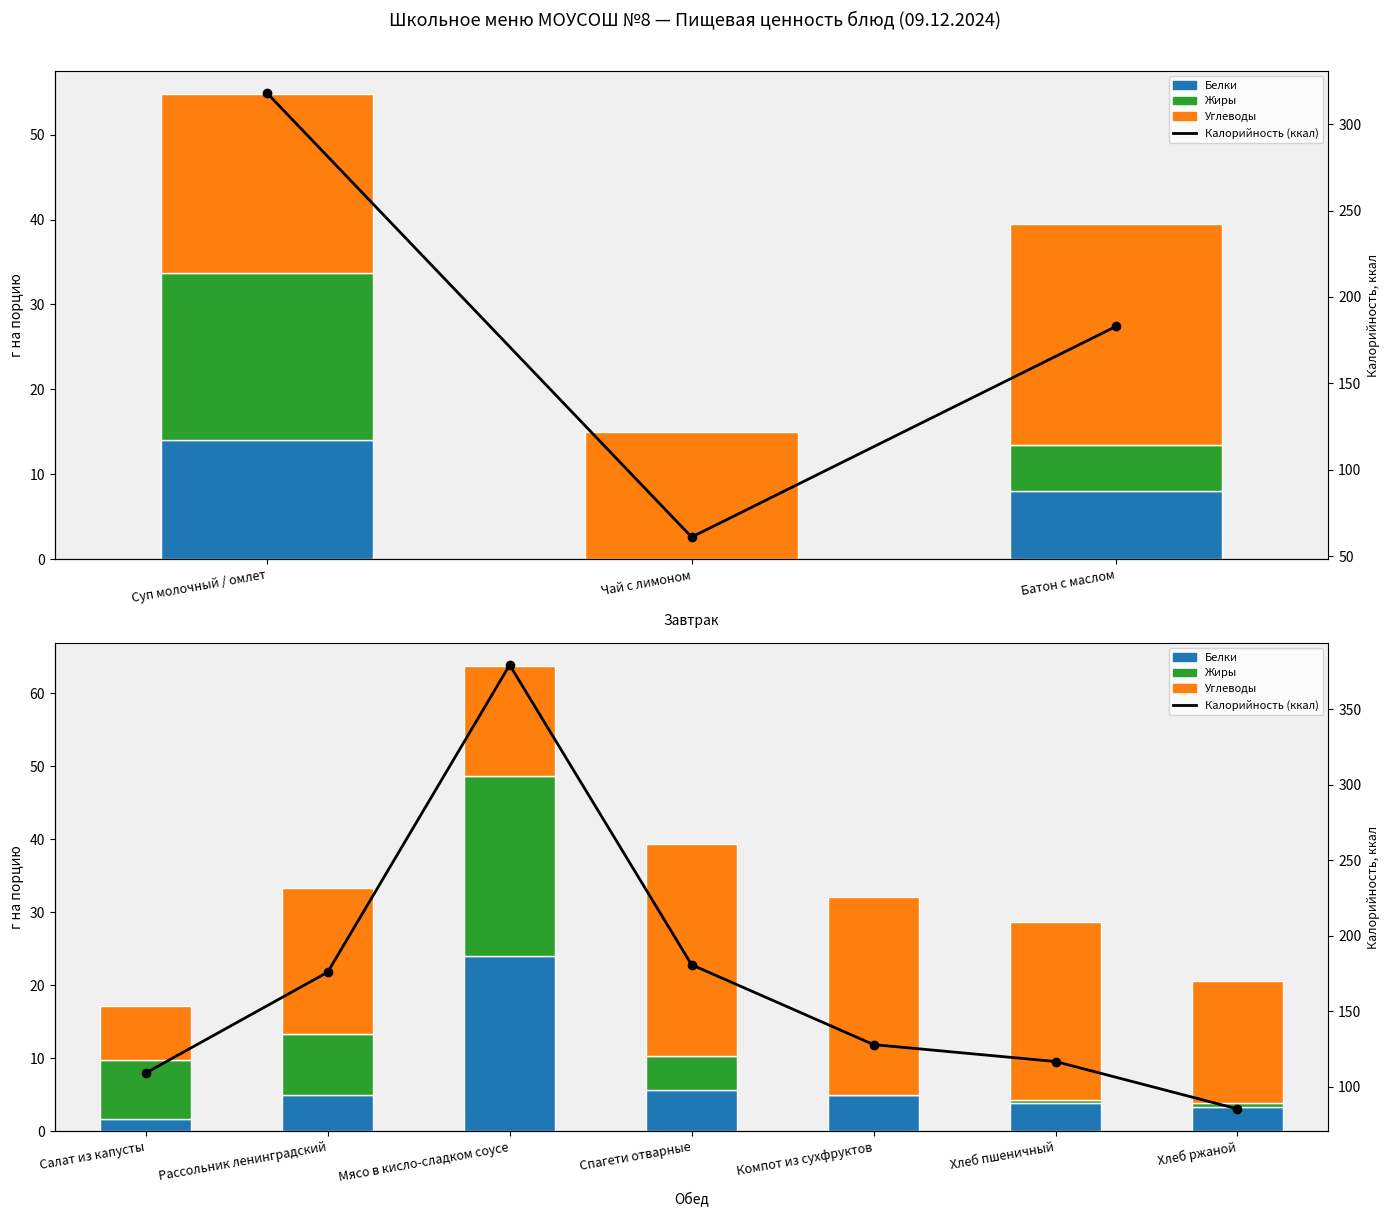

How many data points does each series have?

7